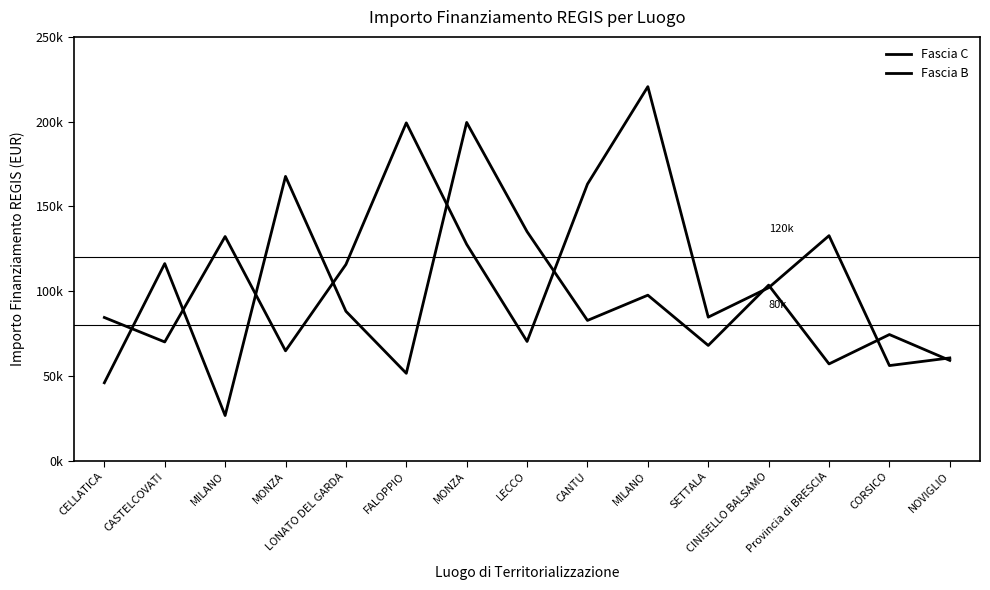

Rank the series by their average value, from lowest to highest.

Fascia C, Fascia B